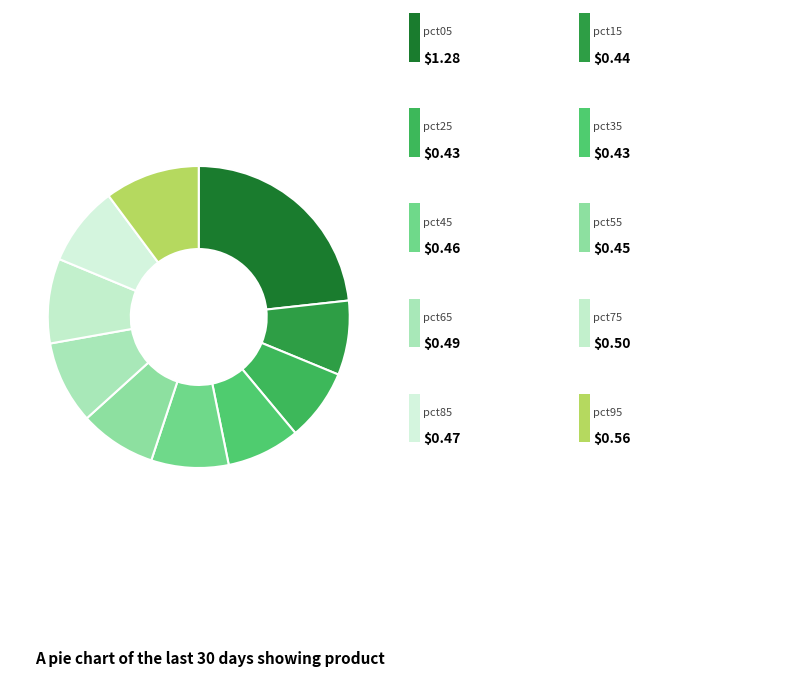

How many slices are in this pie chart?

10